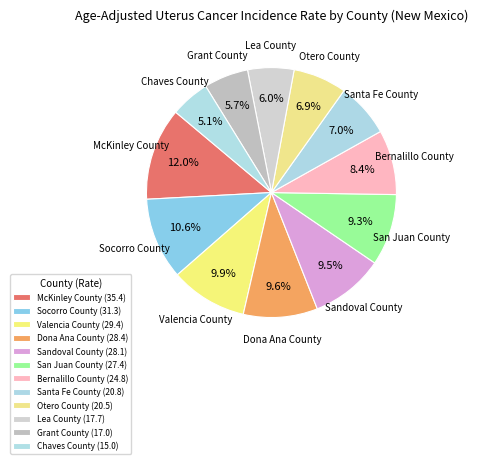

Is it true that Chaves County is 5% of the pie?

True